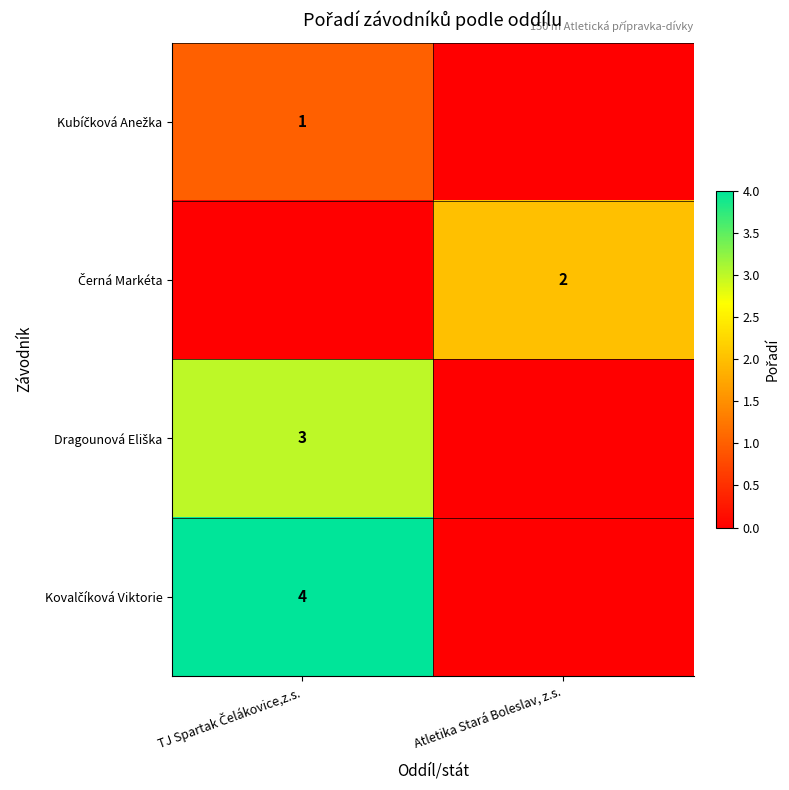

Is the value of Kubíčková Anežka at Atletika Stará Boleslav, z.s. greater than the value of Dragounová Eliška at TJ Spartak Čelákovice,z.s.?

No